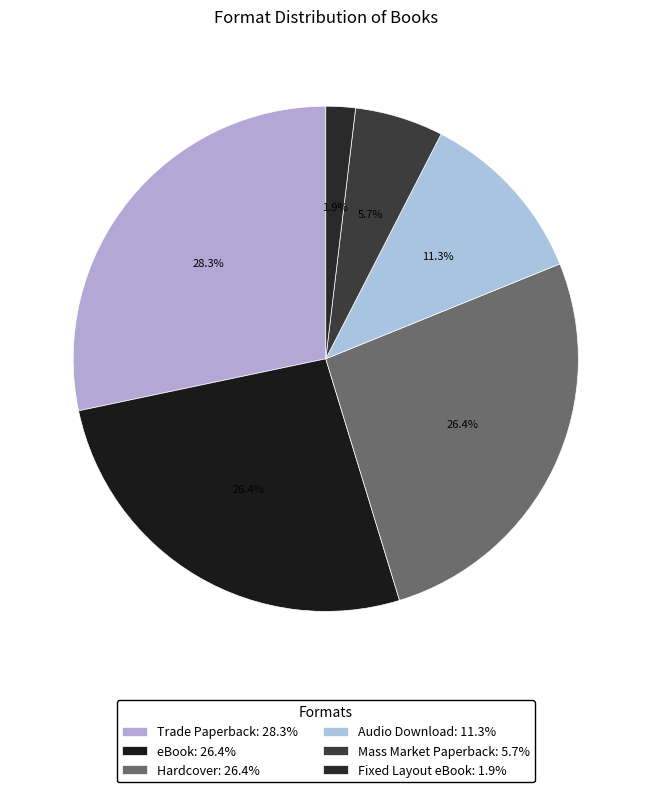

To the nearest percent, what is the combined percentage of Trade Paperback and Hardcover?

55%